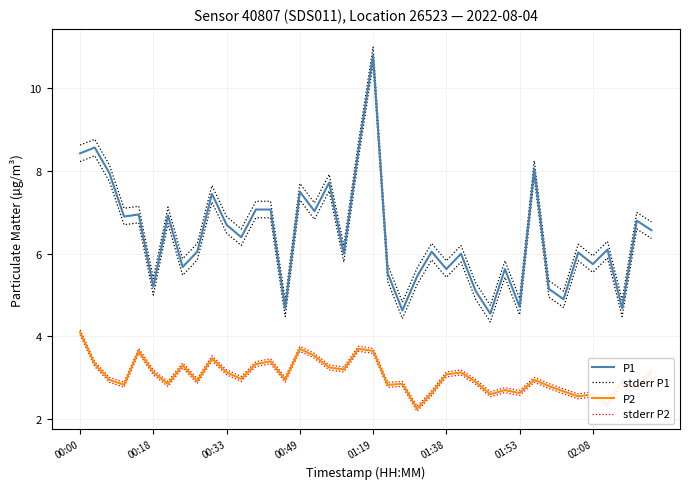

How many interior local peaks does the P1 series have?

14